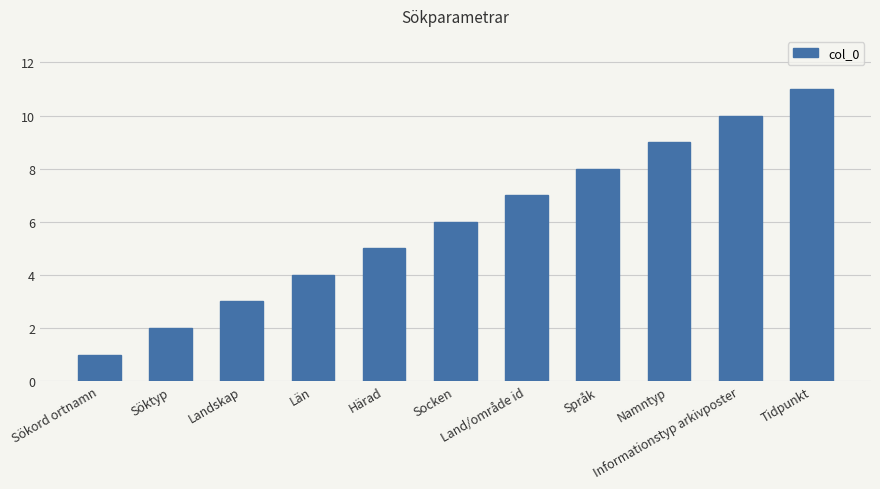

What is the change in value from Sökord ortnamn to Socken?

+5